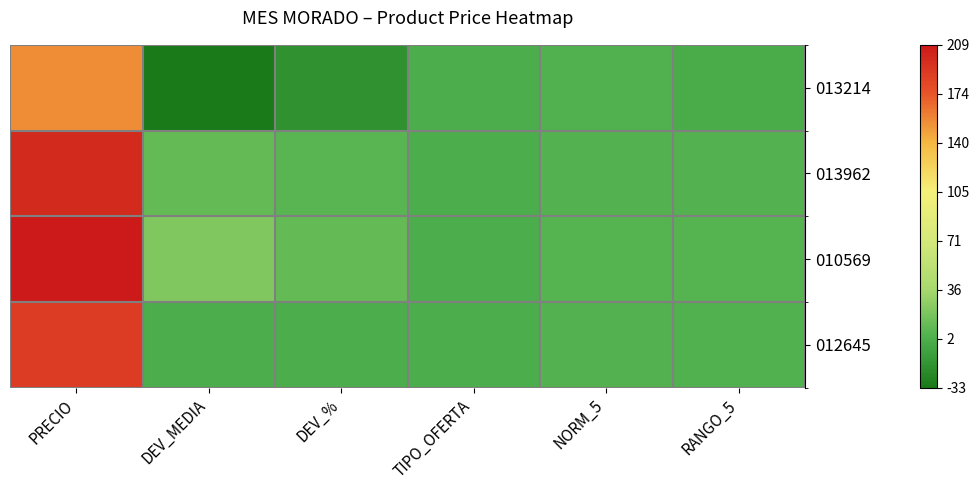

How many data points does each series have?

6